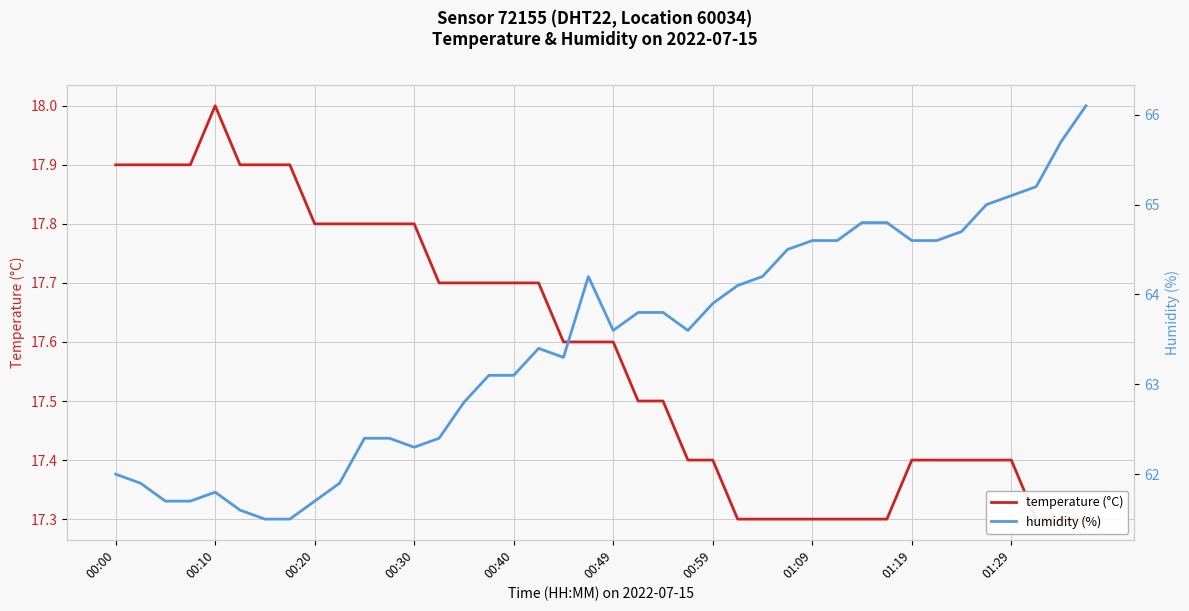

True or false: humidity (%) and temperature (°C) cross at least once.

False